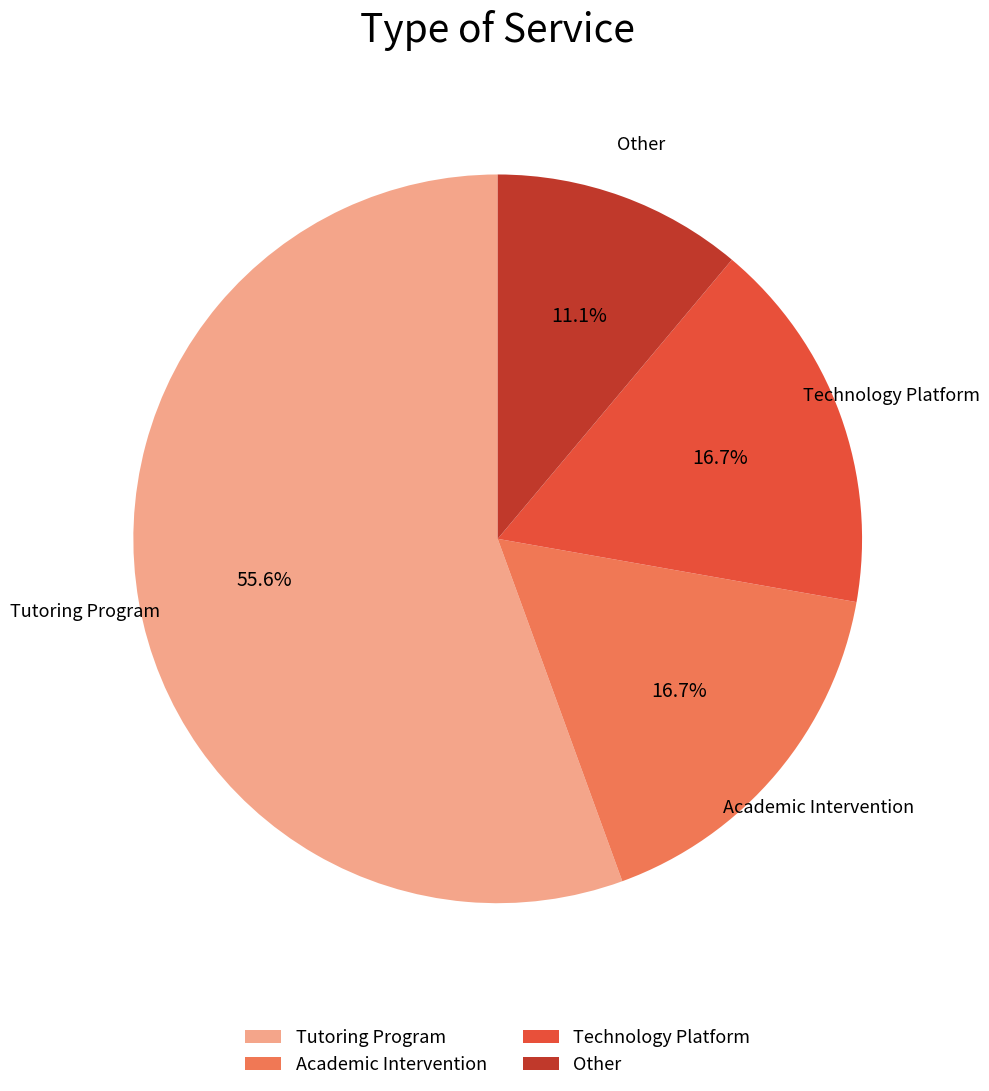

How many slices are in this pie chart?

4